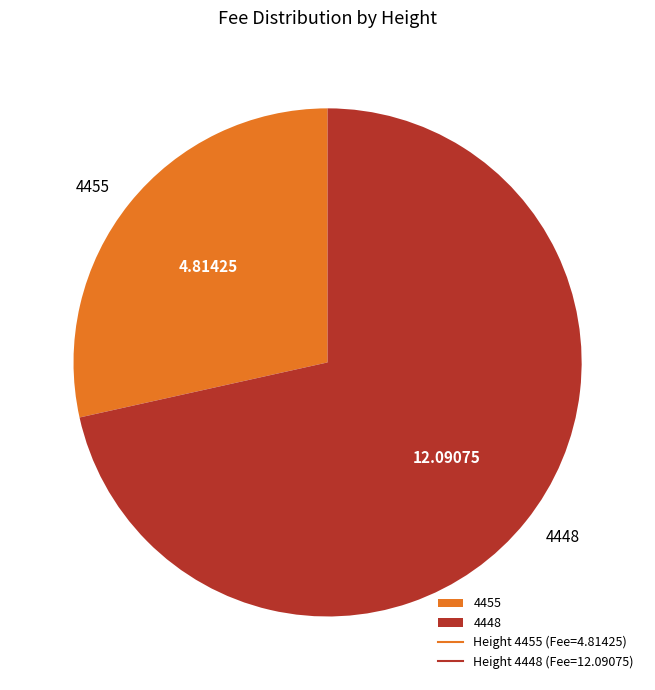

Is there any slice that represents more than half of the pie?

Yes